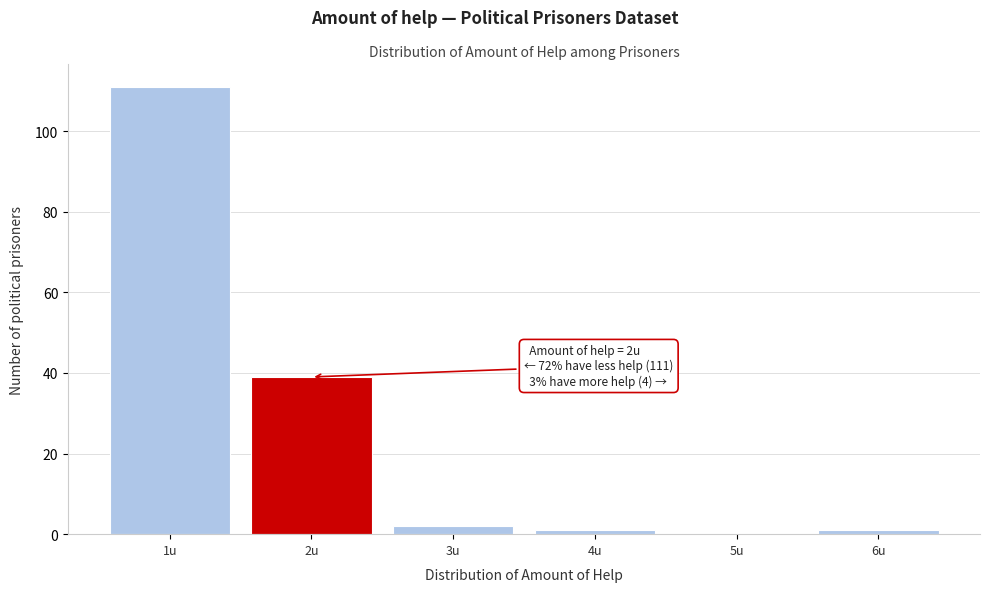

Reading right to left, what are all the values shown in this chart?

6u=1	5u=0	4u=1	3u=2	2u=39	1u=111